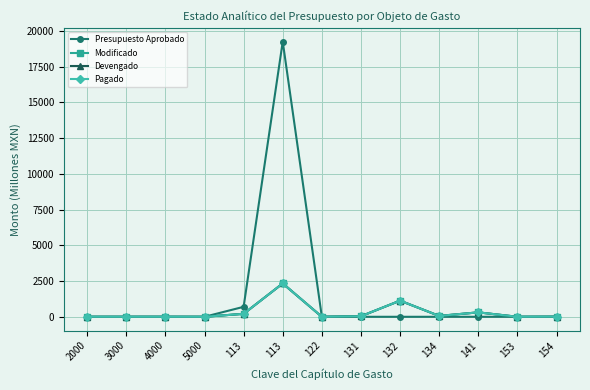

How many interior local peaks does the Presupuesto Aprobado series have?

2